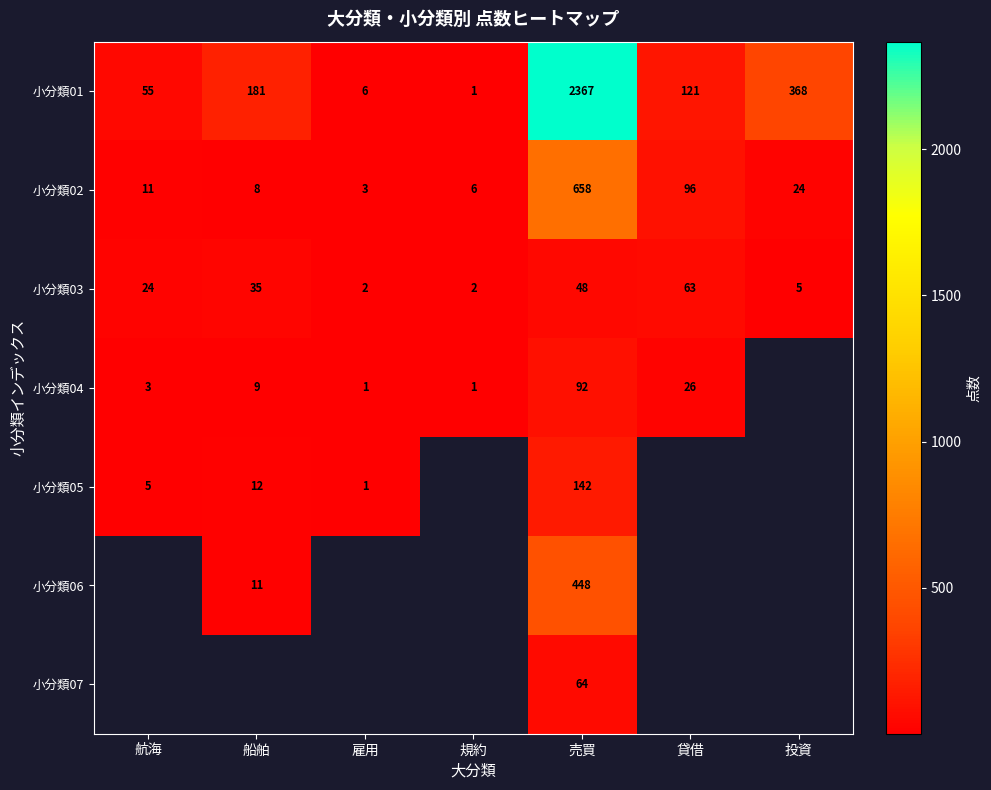

What is the difference between the highest and lowest values at 売買?

2319